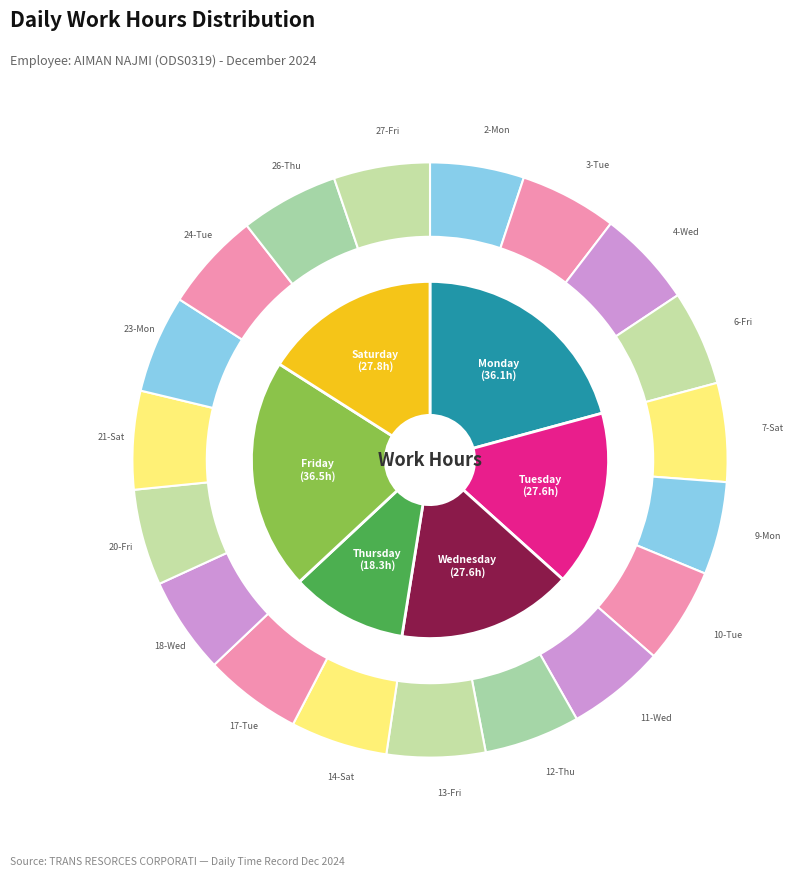

What is the total percentage of 27-Fri and 3-Tue?

10.5%